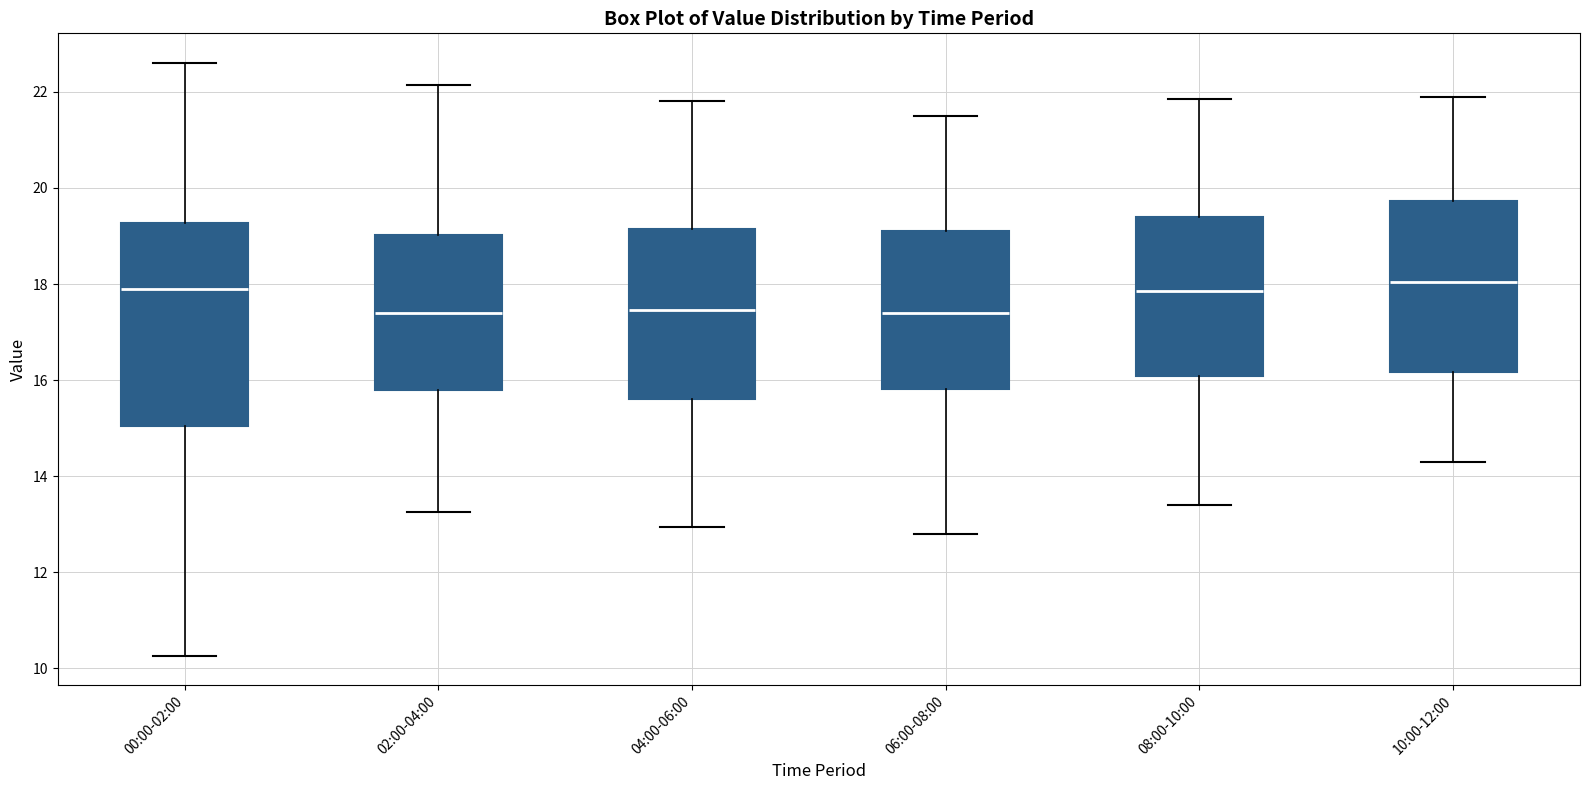

Reading left to right, transcribe this box plot: for each box, give where its median line is, the range the box spans, and where its two whiskers end, as read against the y-axis. The values are not printed on the chart, so give them approximately, as read against the axis.

00:00-02:00: median 18.0, box 15.0 to 19.2, whiskers 10.2 to 22.6
02:00-04:00: median 17.4, box 15.8 to 19.0, whiskers 13.2 to 22.2
04:00-06:00: median 17.4, box 15.6 to 19.2, whiskers 13.0 to 21.8
06:00-08:00: median 17.4, box 15.8 to 19.2, whiskers 12.8 to 21.6
08:00-10:00: median 17.8, box 16.0 to 19.4, whiskers 13.4 to 21.8
10:00-12:00: median 18.0, box 16.2 to 19.8, whiskers 14.4 to 22.0